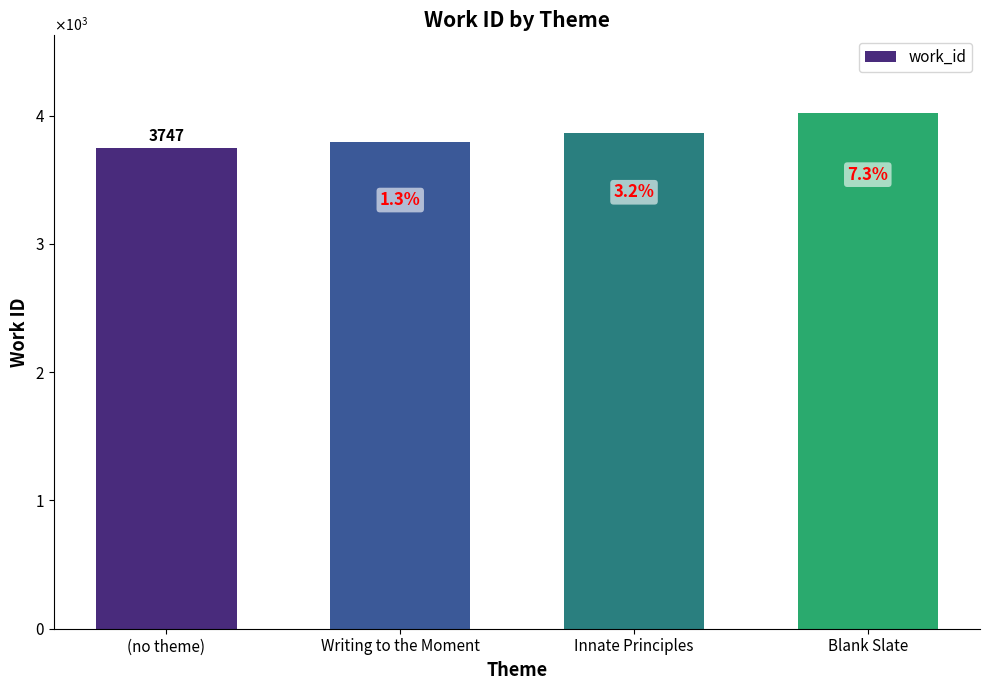

List the labels in order of value, smallest first.

(no theme), Writing to the Moment, Innate Principles, Blank Slate